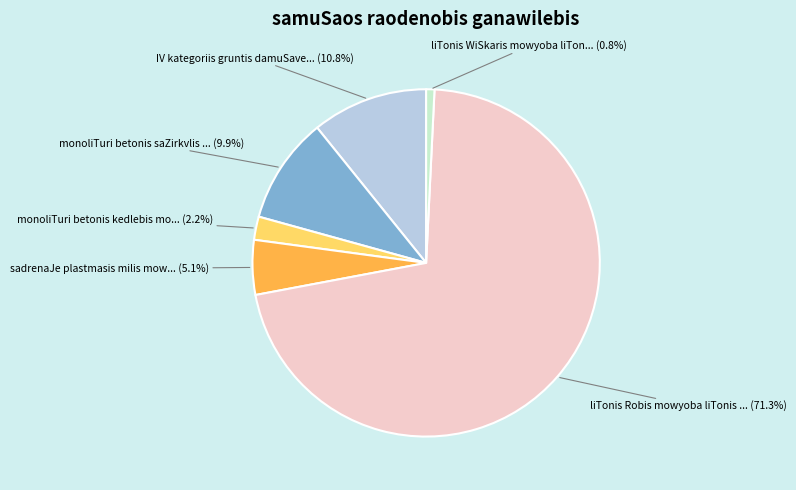

Does any single category account for the majority?

Yes